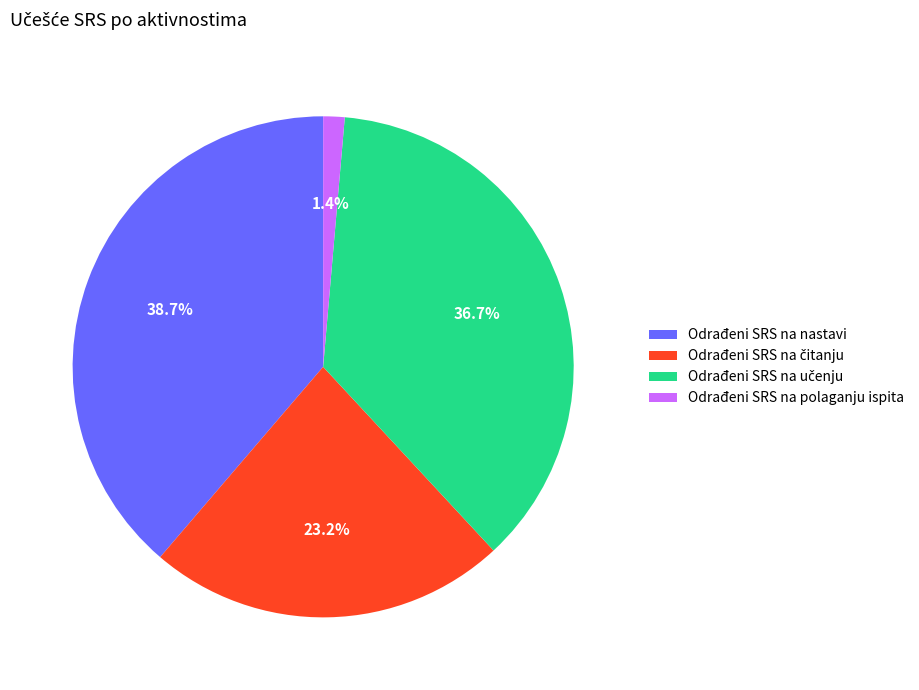

Is there any slice that represents more than half of the pie?

No